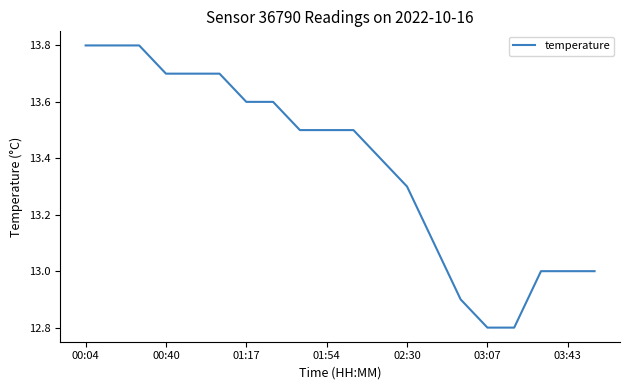

What is the maximum value shown in the chart?

13.8